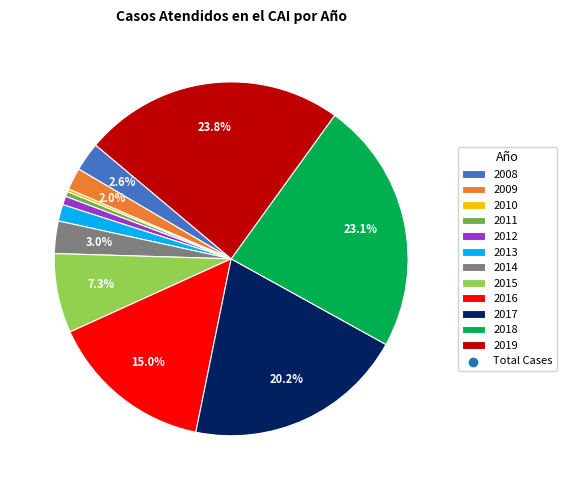

Does any single category account for the majority?

No